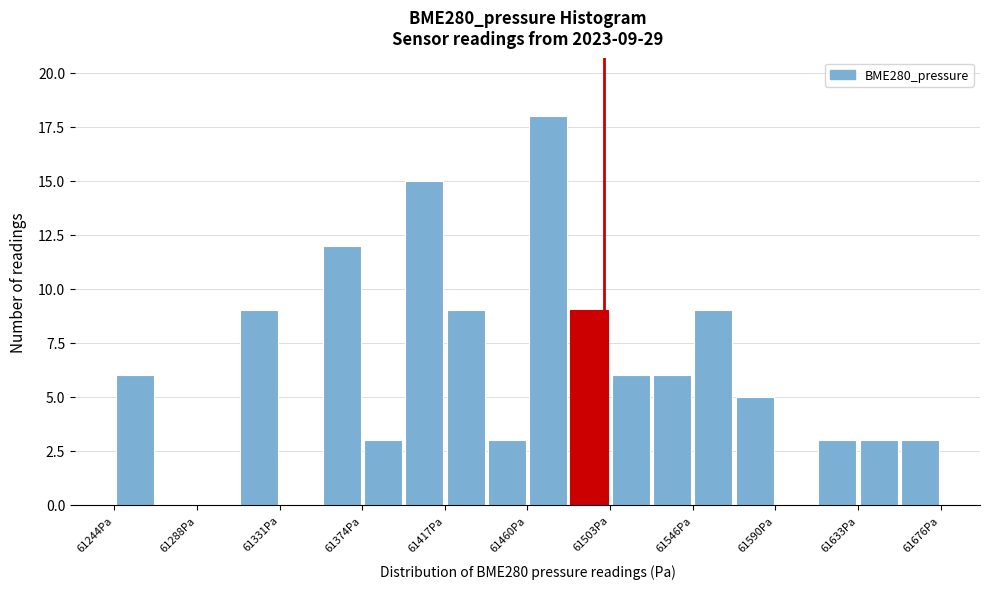

Which range on the x-axis has the tallest bar?

61460 to 61480